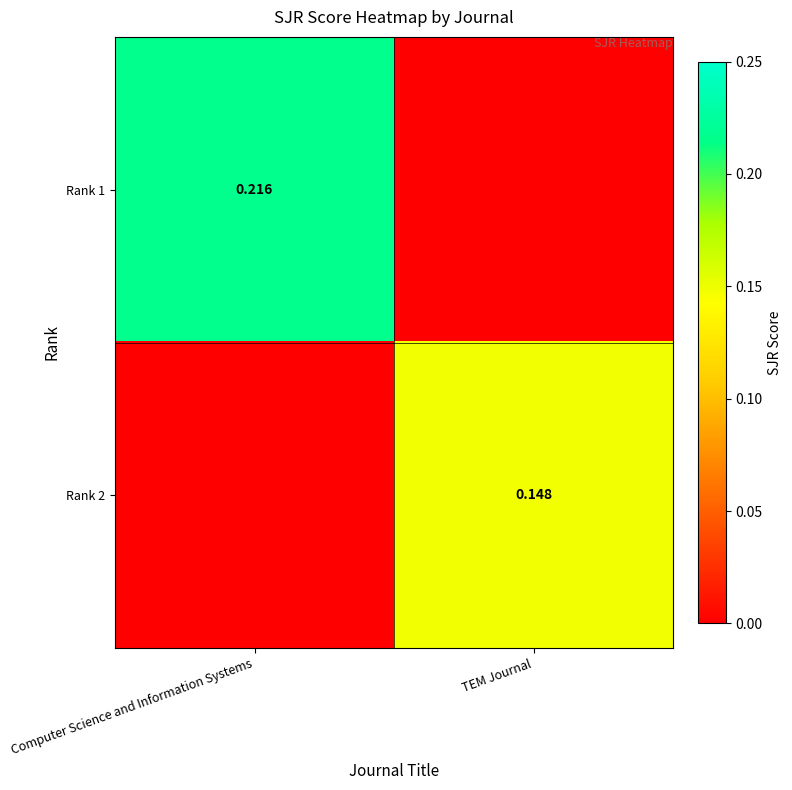

Between TEM Journal and Computer Science and Information Systems, which is larger?

Computer Science and Information Systems